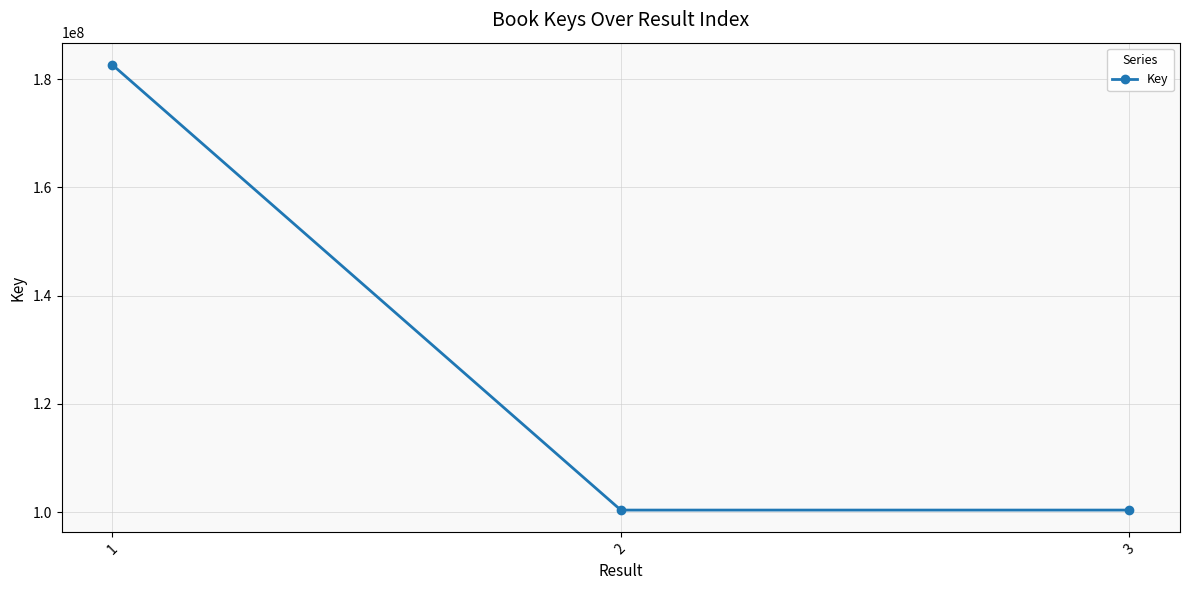

Is this an area chart (filled region under the line)?

No